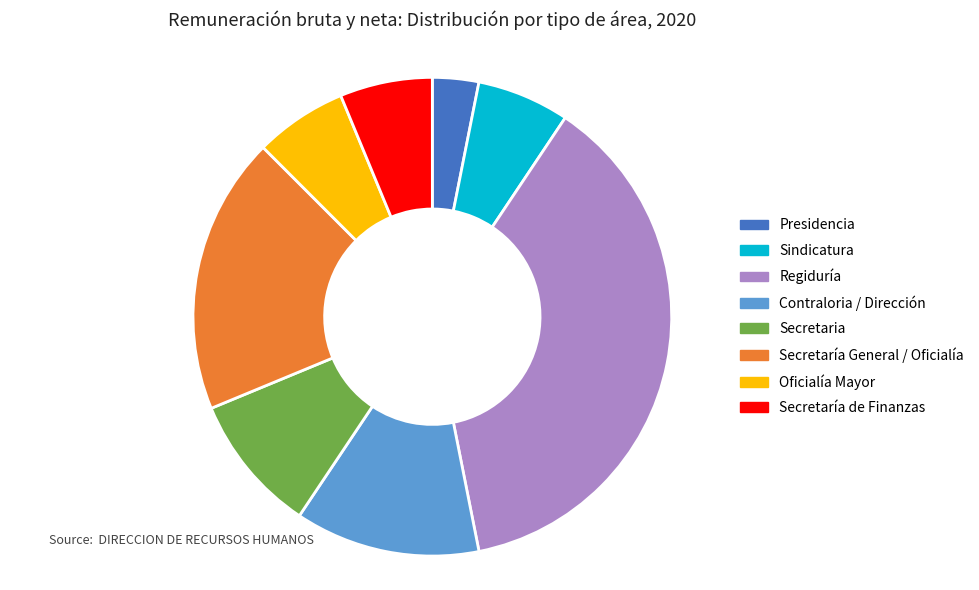

Does Secretaría de Finanzas account for over 50% of the chart?

No